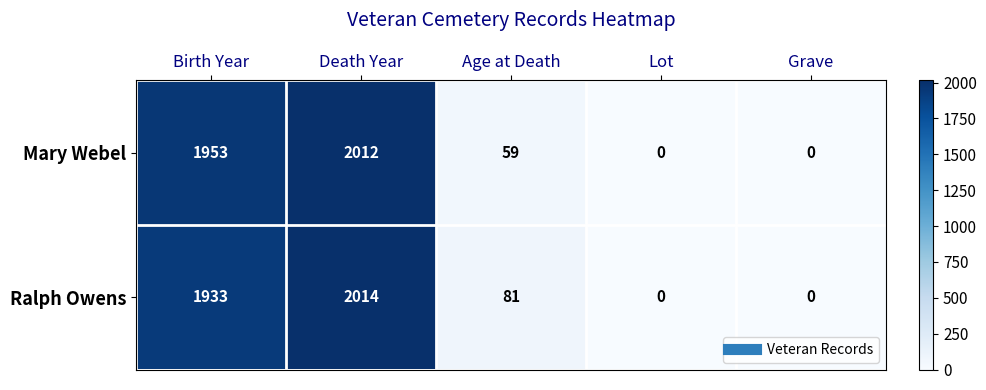

Count the number of data series in this chart.

2